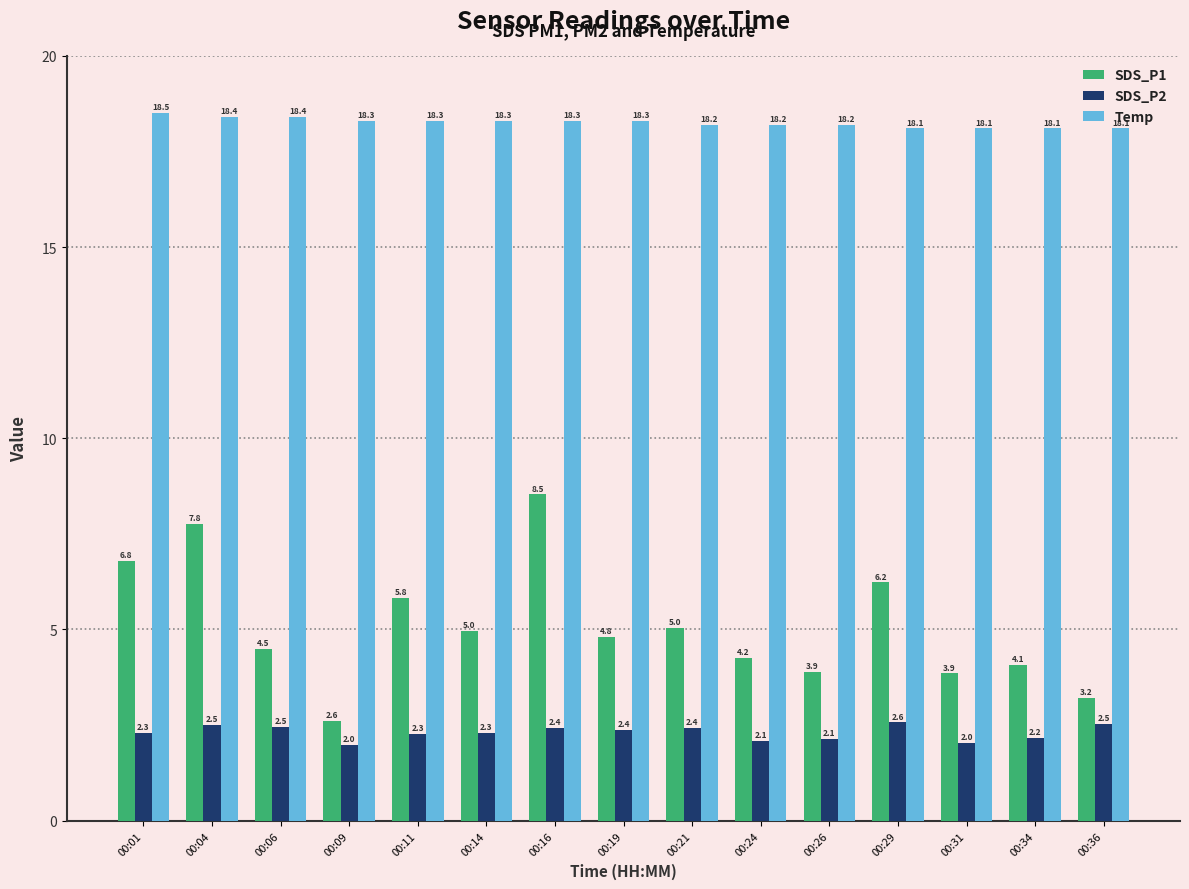

Where does the SDS_P1 series first go above 4?

00:01